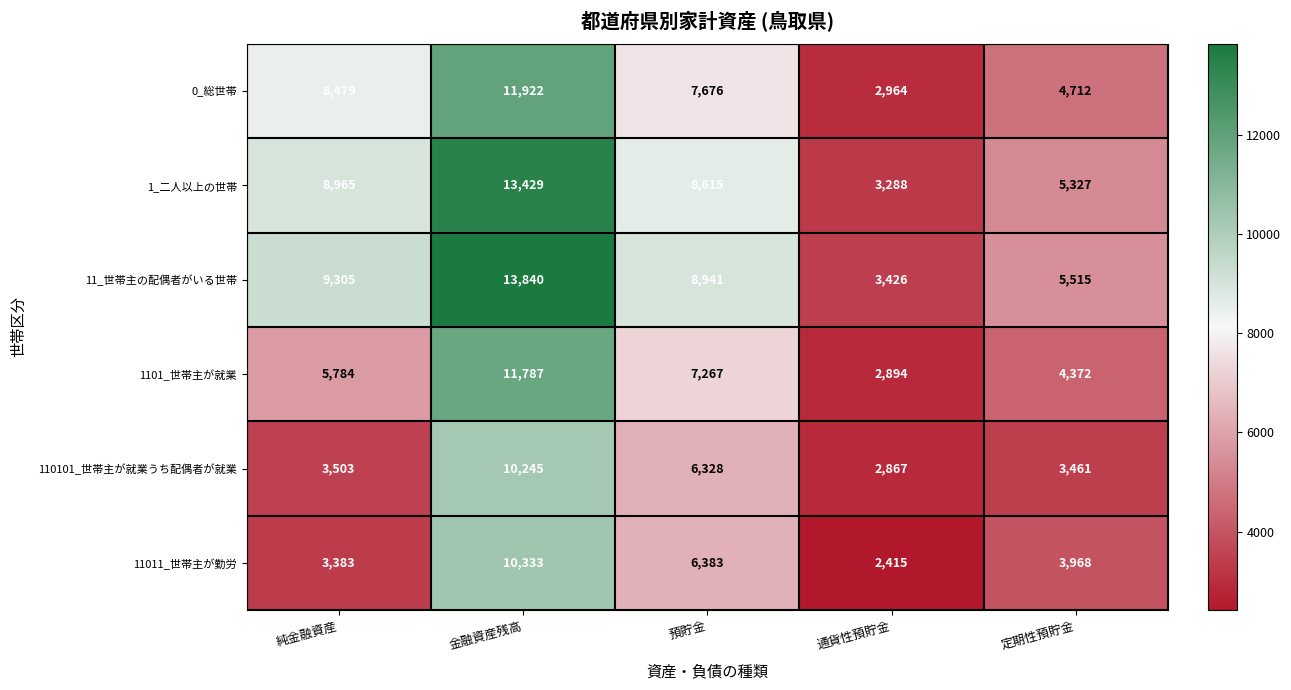

Which category has the lowest value across all series?

通貨性預貯金